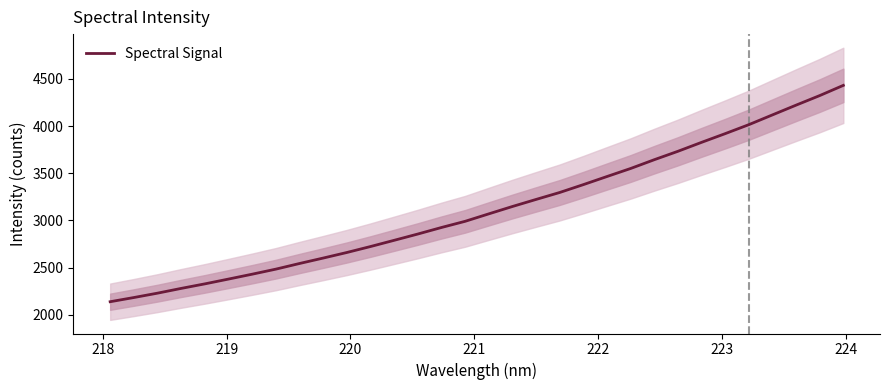

What is the maximum value for Spectral Signal?

4430.5